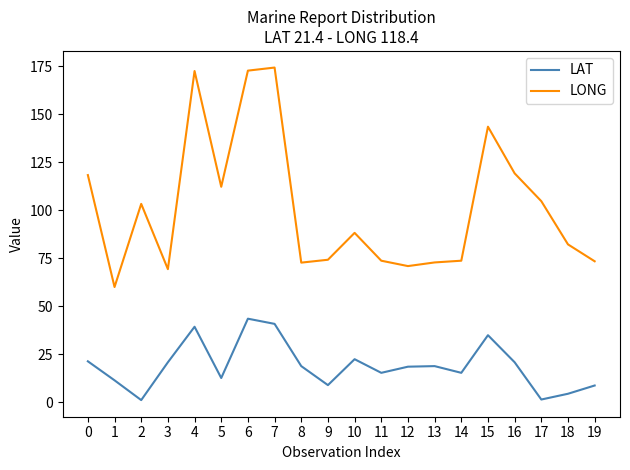

What is the maximum value for LONG?

174.4